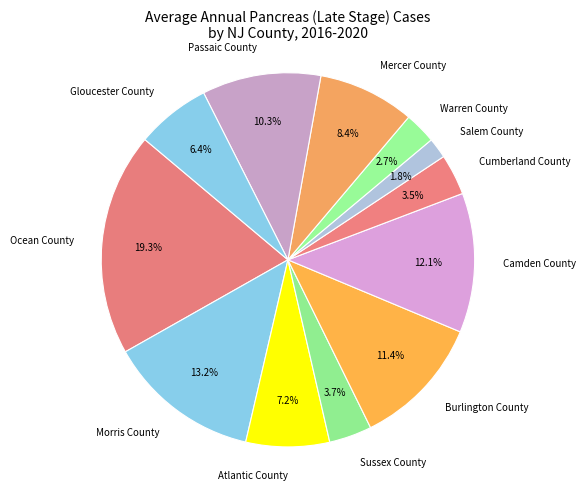

Does Gloucester County represent more than half of the total?

No